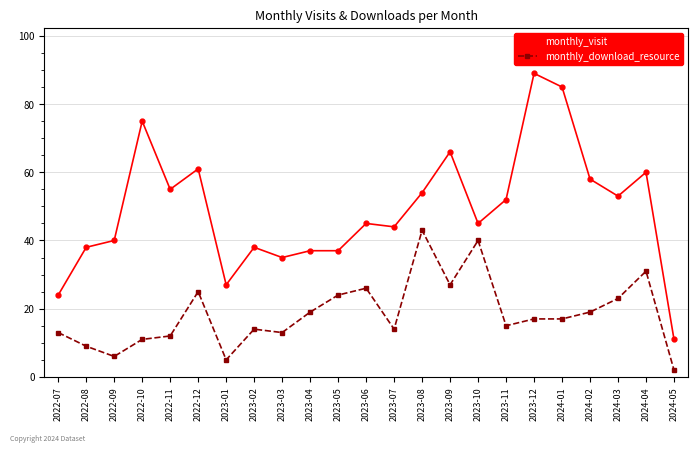

The value of monthly_visit at 2022-09 is 40. True or false?

True